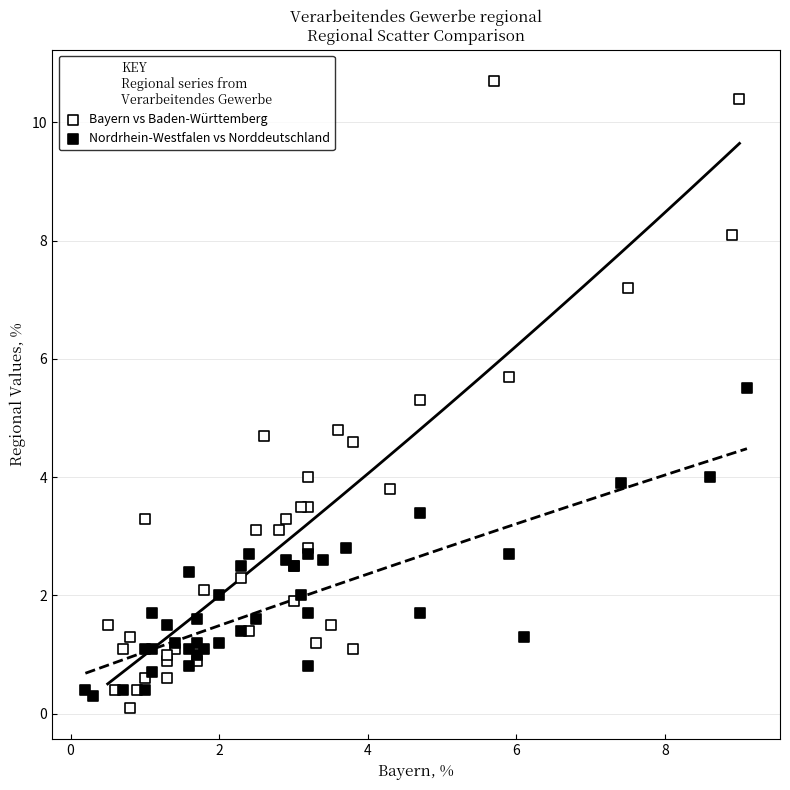

Which series reaches the maximum Y coordinate?

Bayern vs Baden-Württemberg